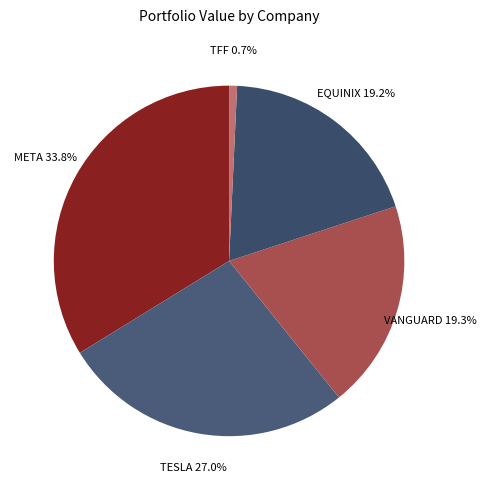

Which category has the biggest portion of the pie?

META PLATFORMS INC